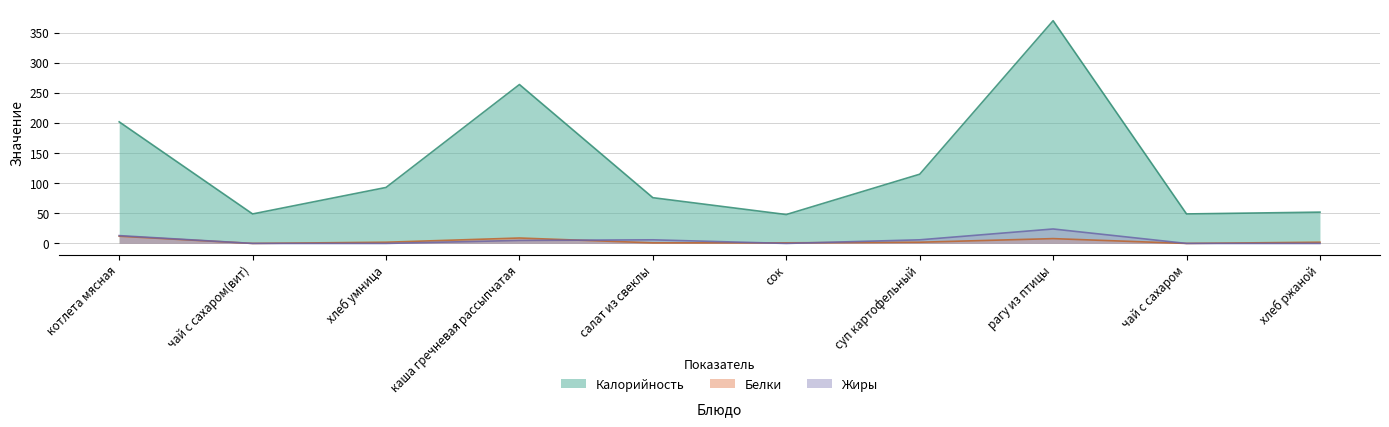

Rank the series at котлета мясная from lowest to highest value.

Белки, Жиры, Калорийность